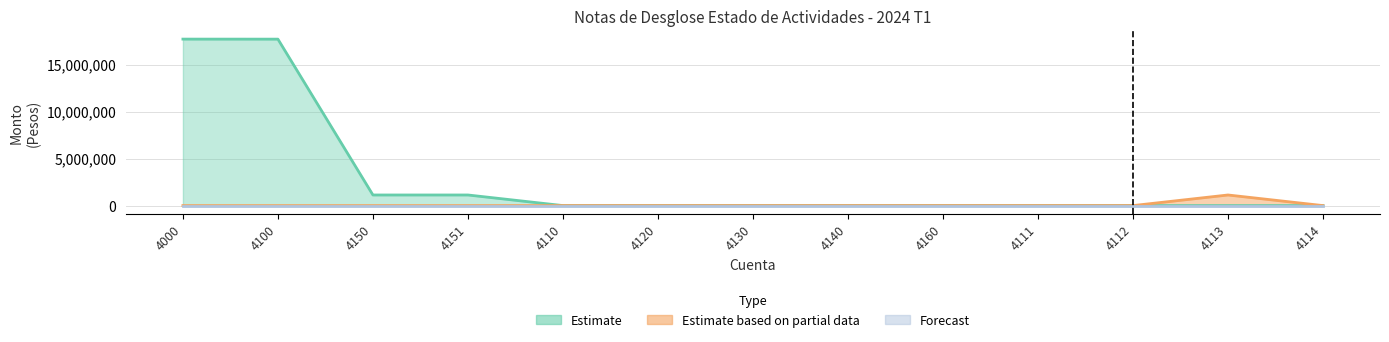

Is the value of Estimate at 4120 greater than the value of Forecast at 4150?

No